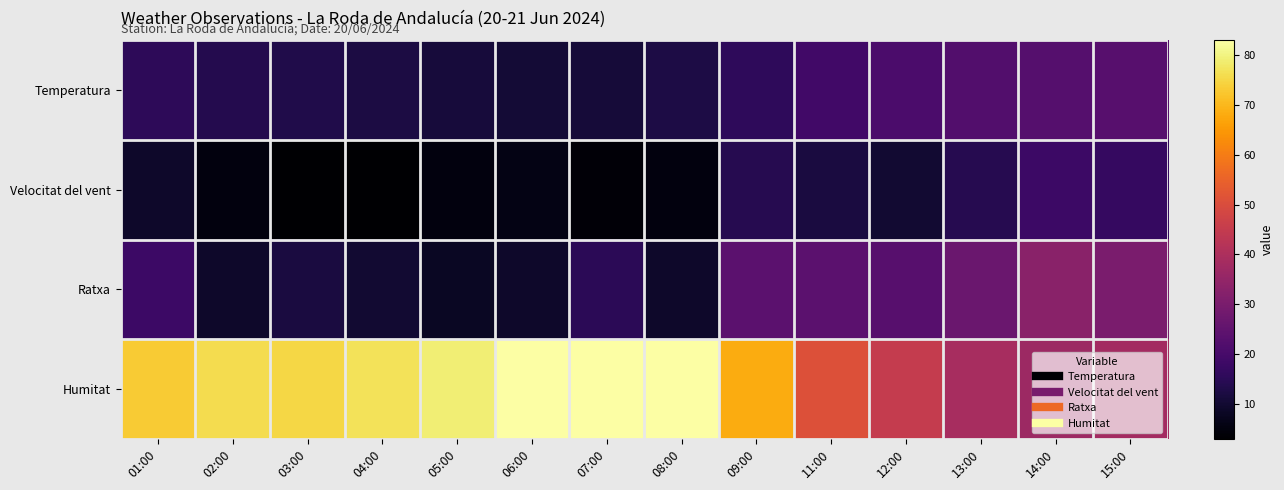

What is the difference between the highest and lowest values at 03:00?

72.0